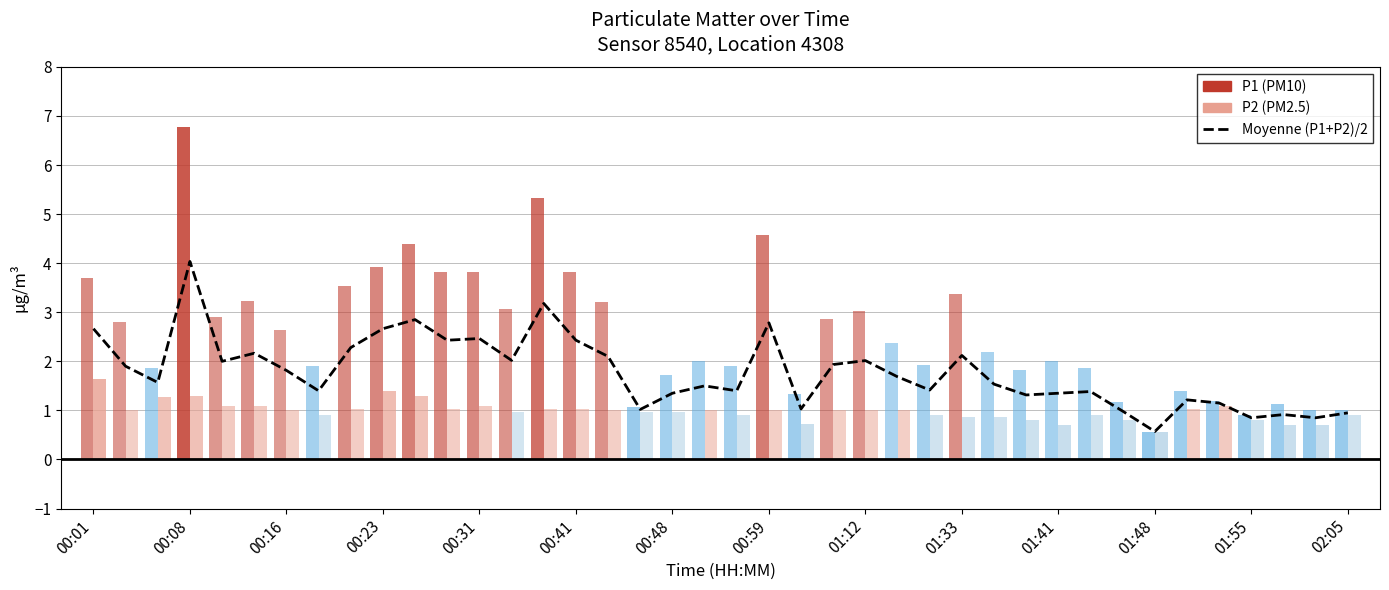

Reading left to right, list all the values displayed in this chart.

2.7	1.9	1.6	4.0	2.0	2.2	1.8	1.4	2.3	2.7	2.9	2.4	2.5	2.0	3.2	2.4	2.1	1.0	1.4	1.5	1.4	2.8	1.0	1.9	2.0	1.7	1.4	2.1	1.5	1.3	1.4	1.4	1.0	0.6	1.2	1.1	0.9	0.9	0.8	0.9